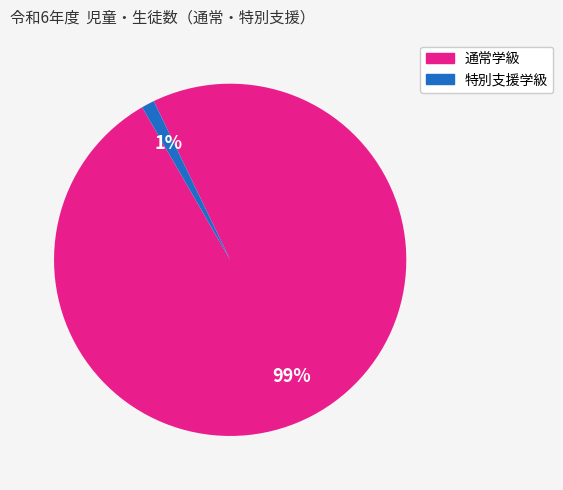

To the nearest percent, what is the average slice percentage?

50%